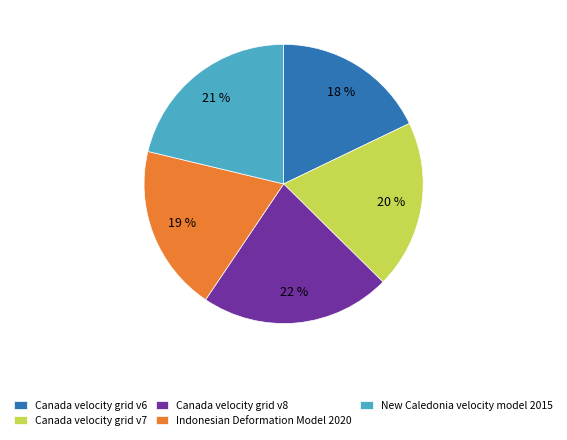

Count the number of slices in the pie.

5